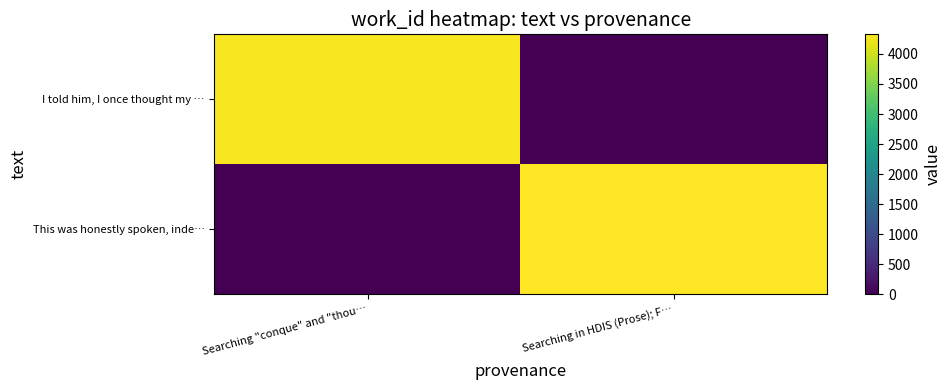

Count the number of categories in the chart.

2